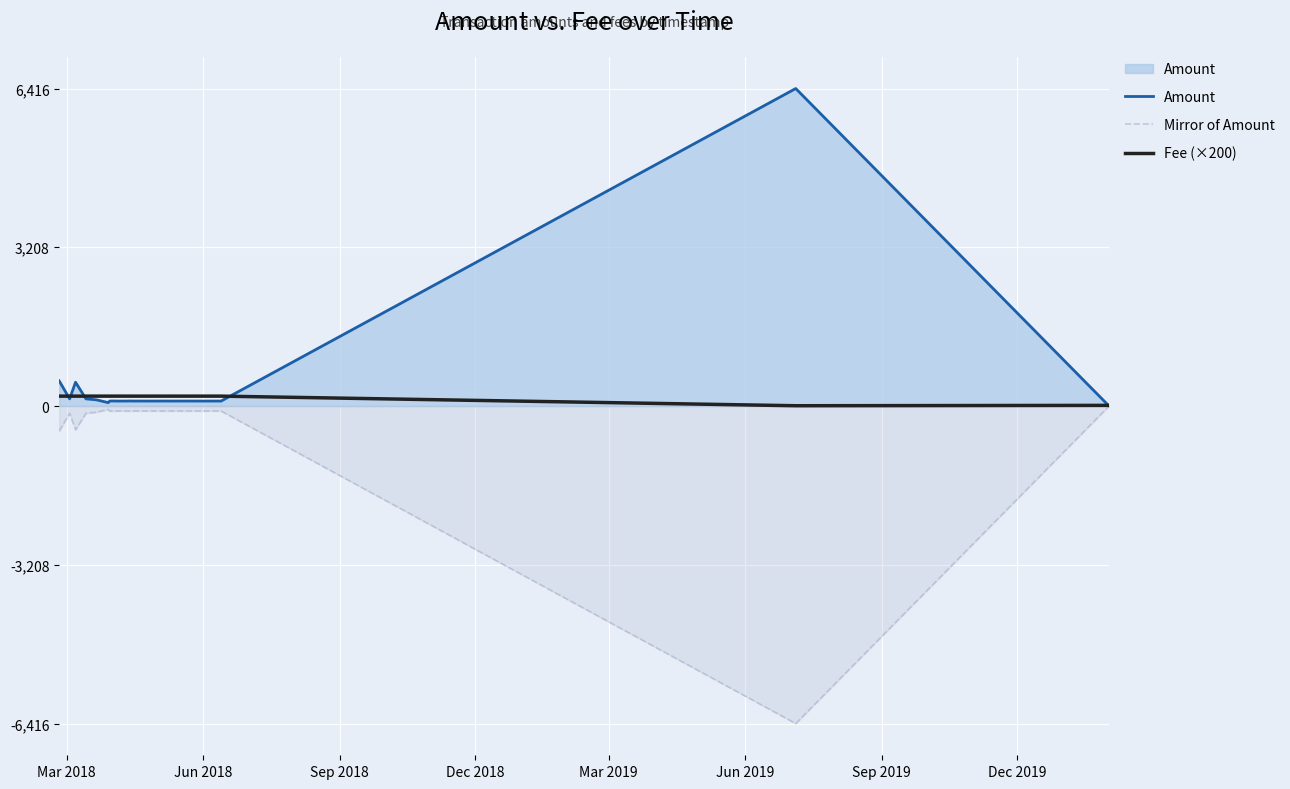

What is the average value of the Amount series?

302.9